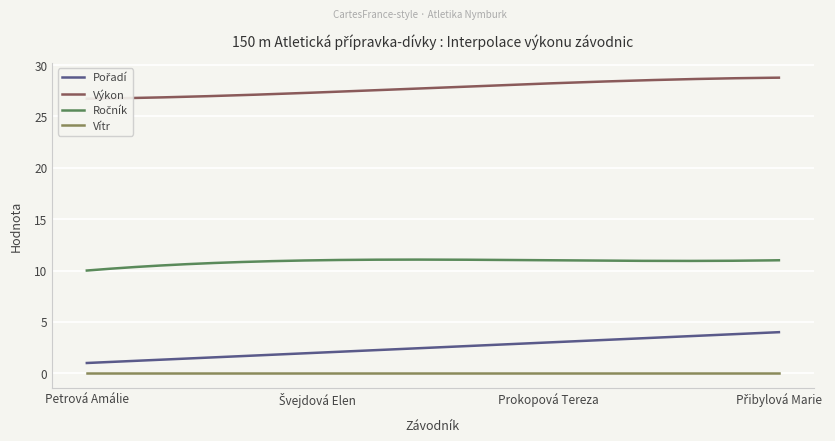

At which category is the sum across all series the highest?

Přibylová Marie